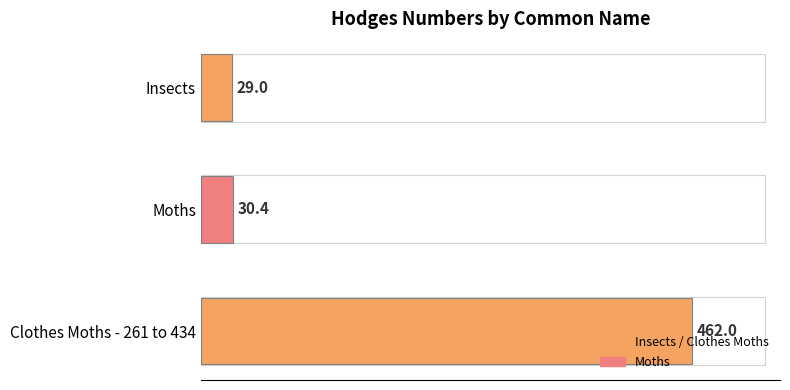

What is the difference between the maximum and minimum values?

433.0